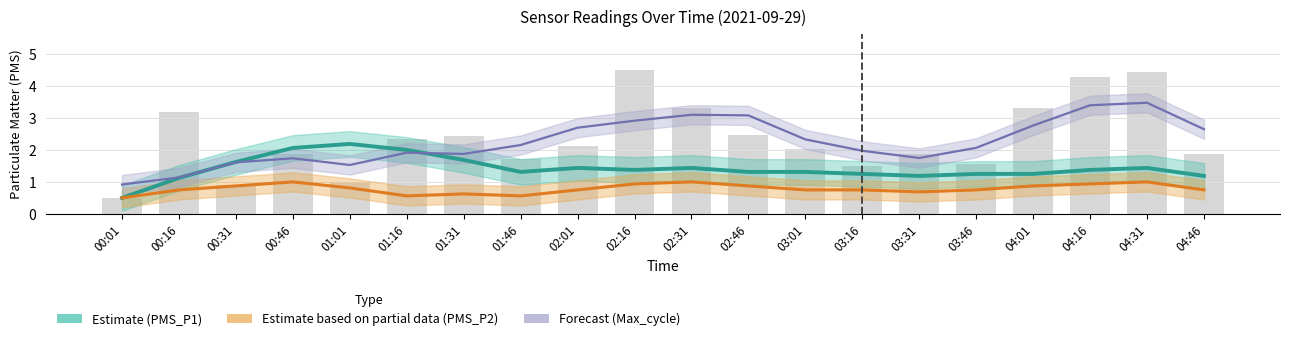

Which series has the widest spread of values?

Forecast (Max_cycle)